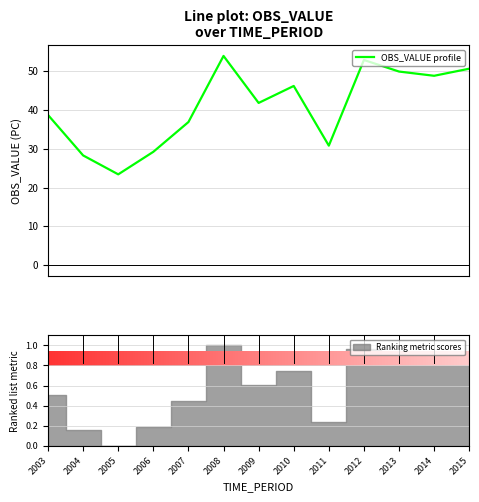

What is the smallest value displayed?

23.4